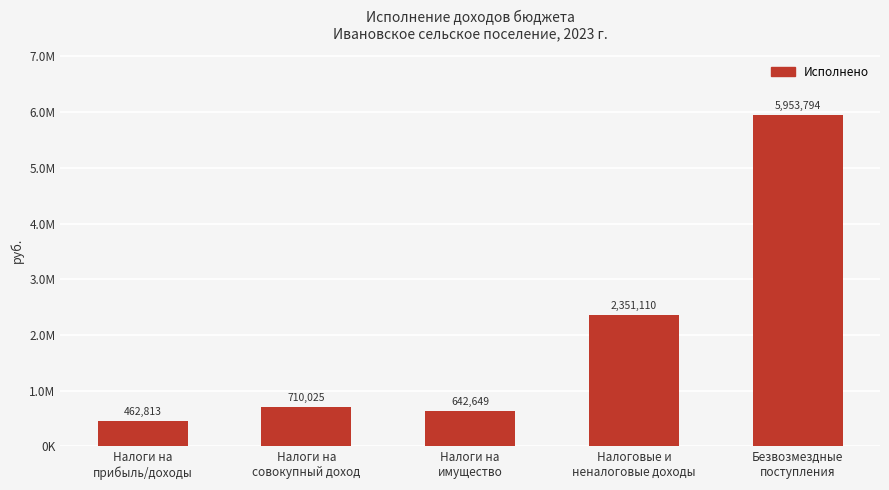

How many series are shown in this chart?

1